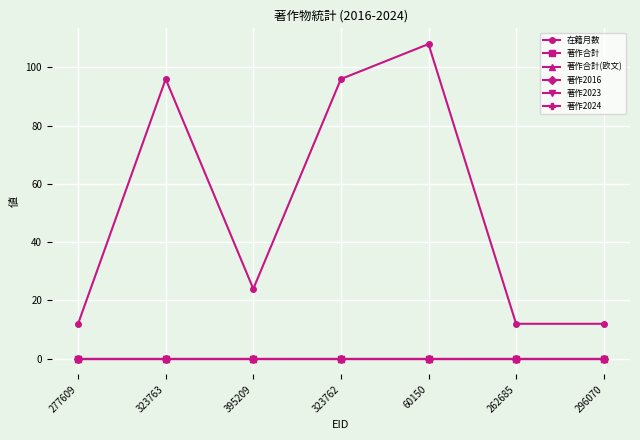

Which series has the largest total across all categories?

在籍月数